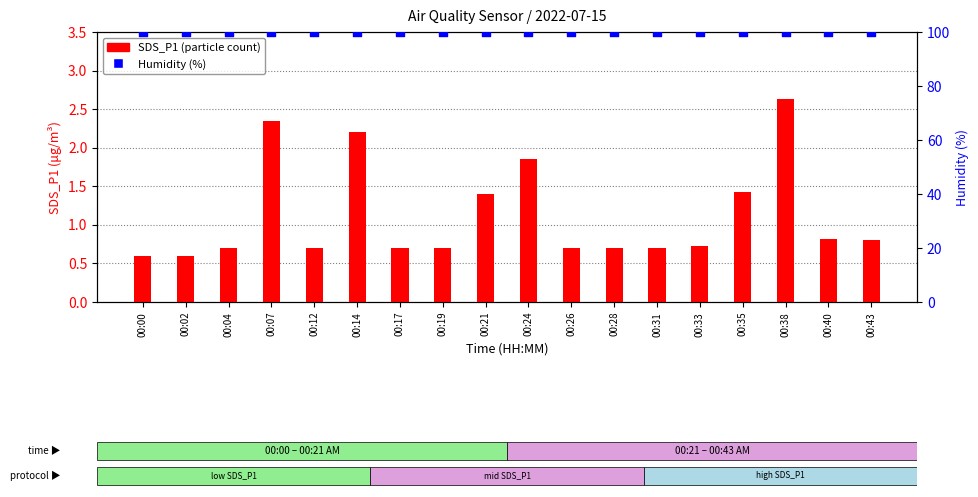

Which series contains the highest Y value?

Humidity (%)